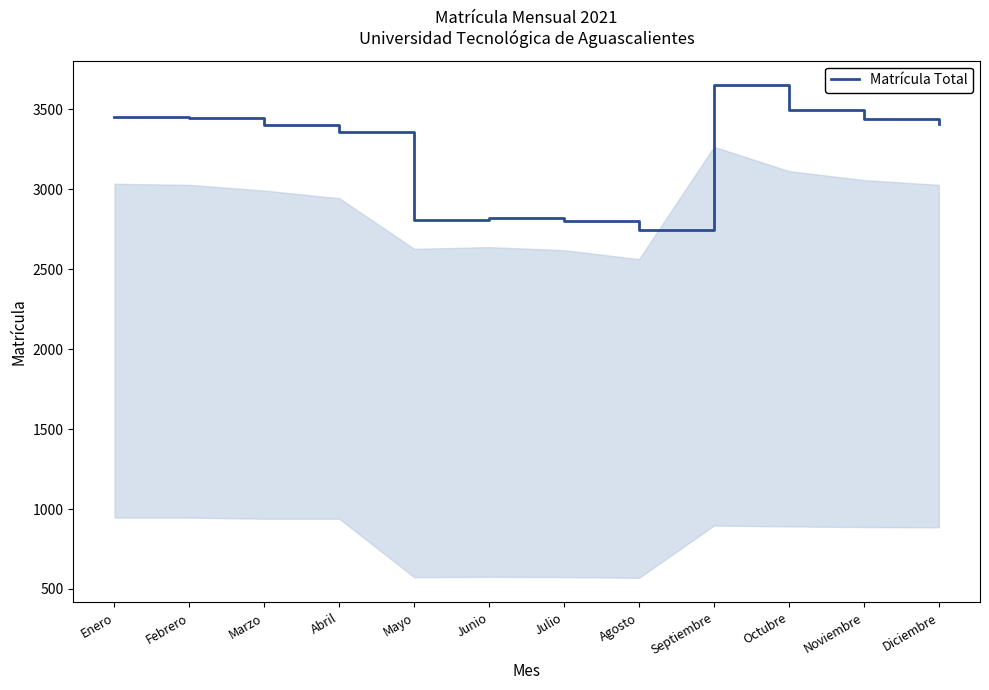

How many values are below 3406?

6